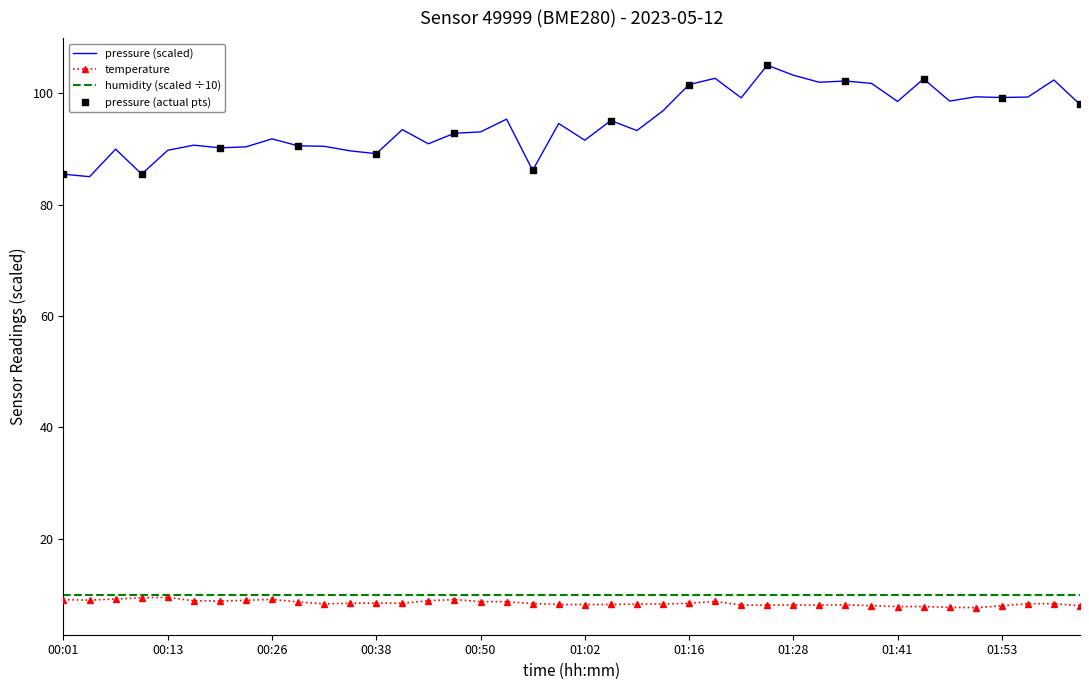

Which series has the largest total across all categories?

pressure (scaled)